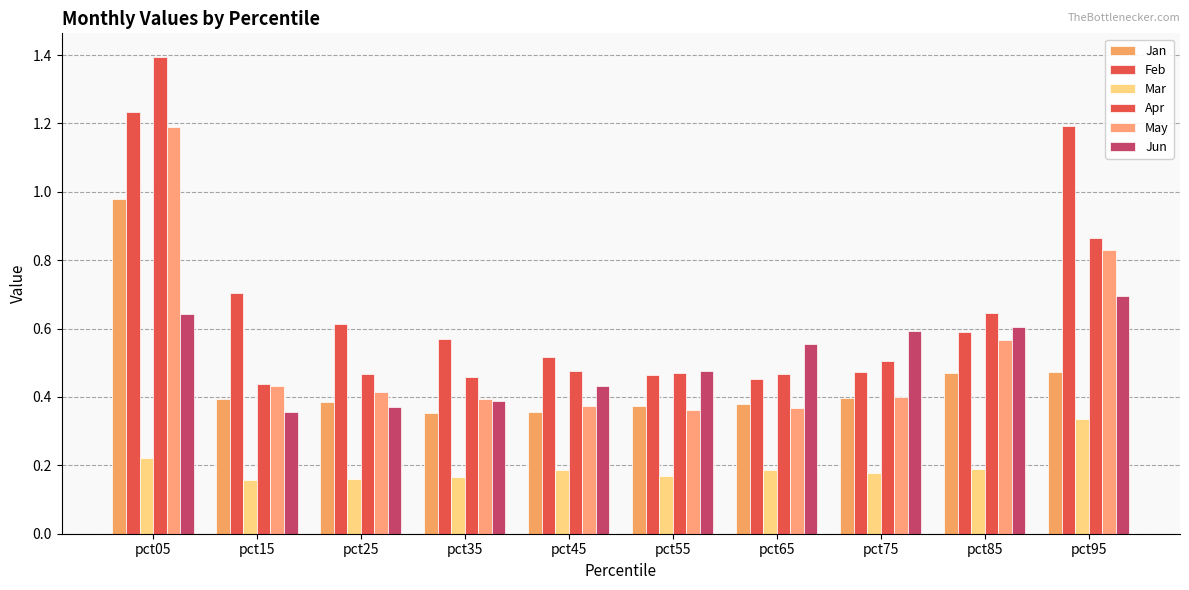

How many categories are shown in the chart?

10